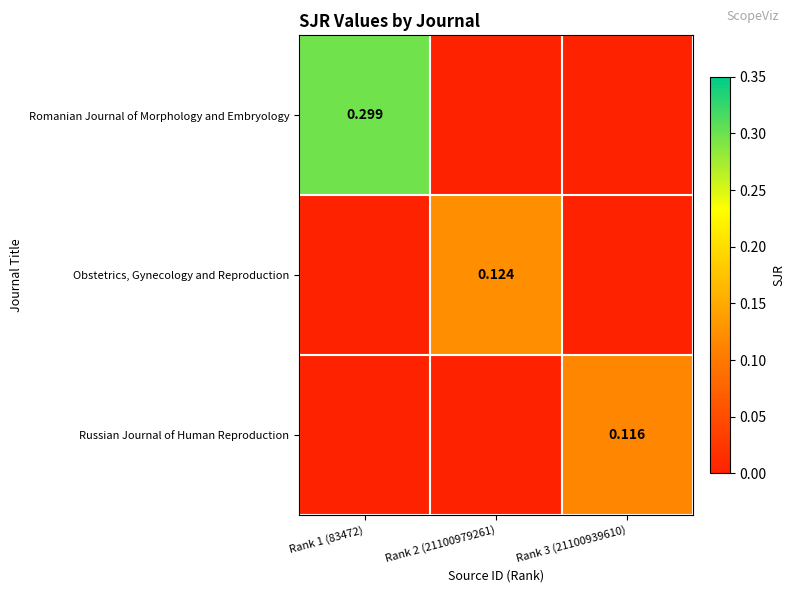

Which series changed the most between Rank 1 (83472) and Rank 3 (21100939610)?

Romanian Journal of Morphology and Embryology